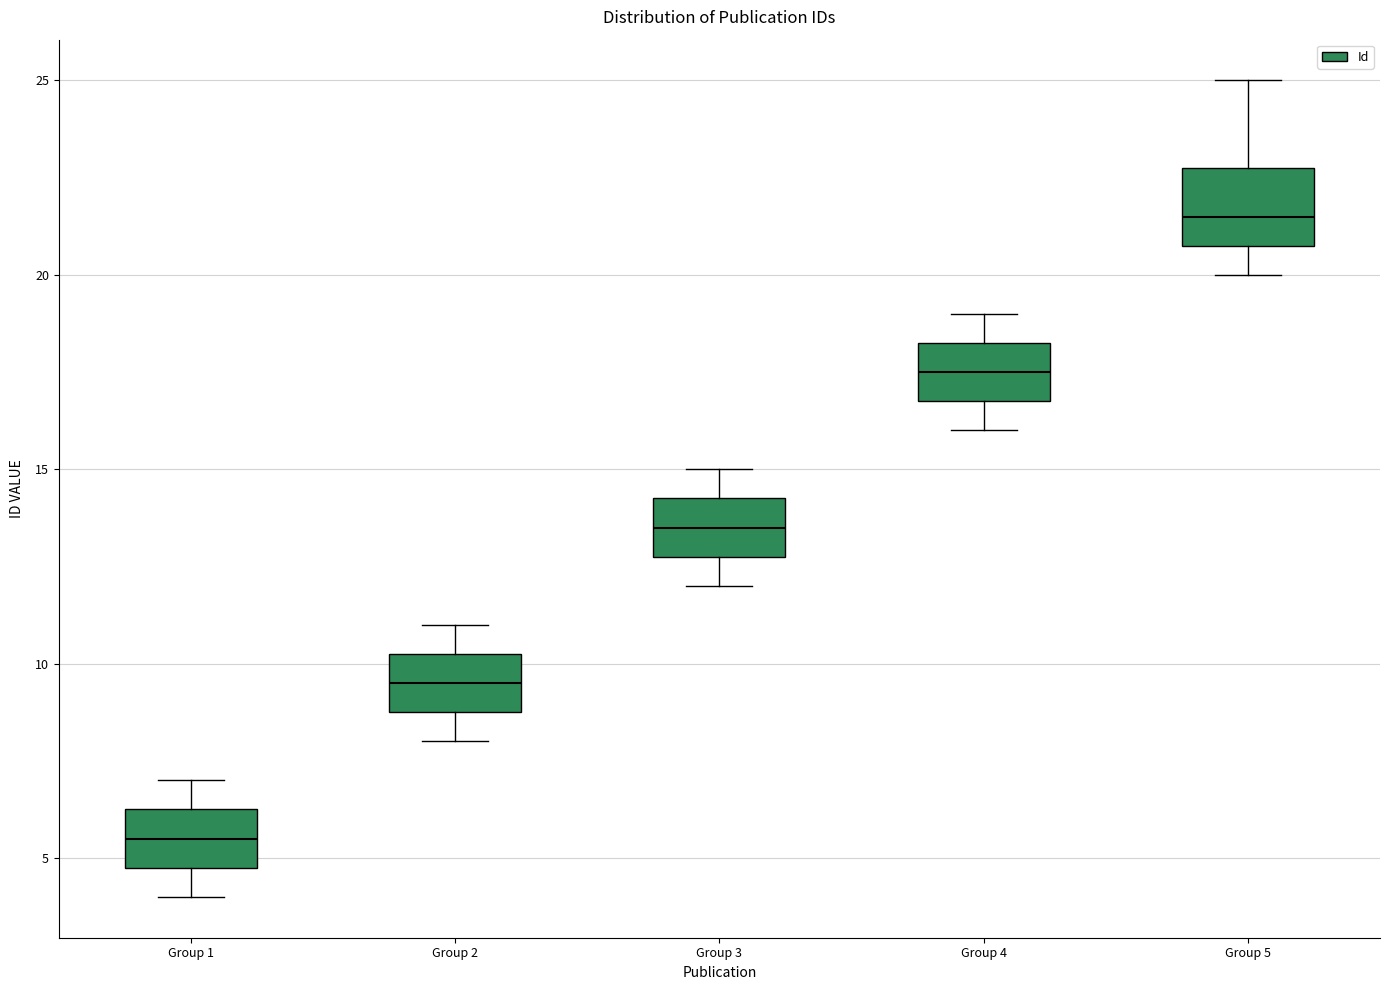

Where is the upper edge of the box for Group 3 on the y-axis? The values are not printed on the chart, so give them approximately, as read against the axis.

14.5